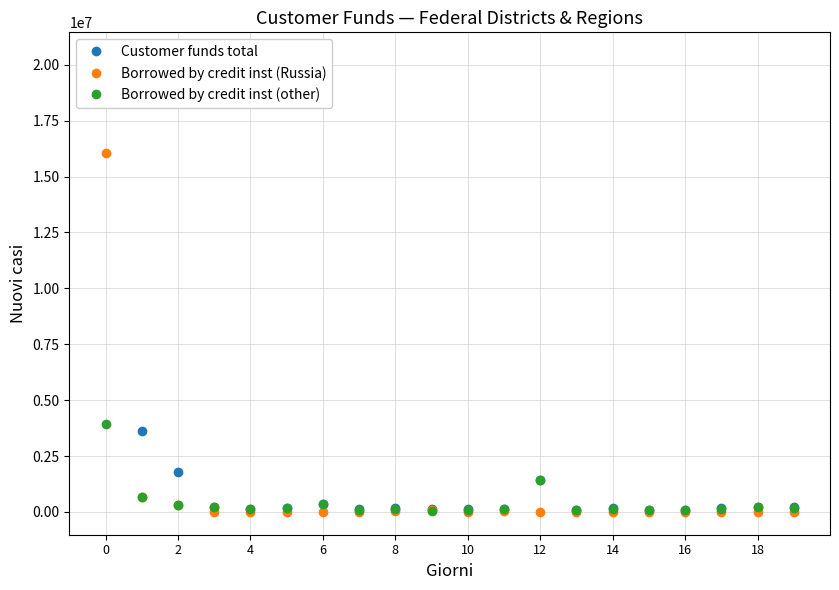

True or false: Borrowed by credit inst (other) has more than 2 interior local peaks.

True